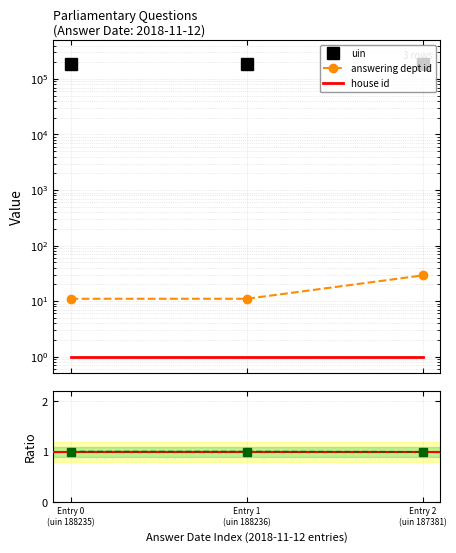

Which series has the largest total across all categories?

uin